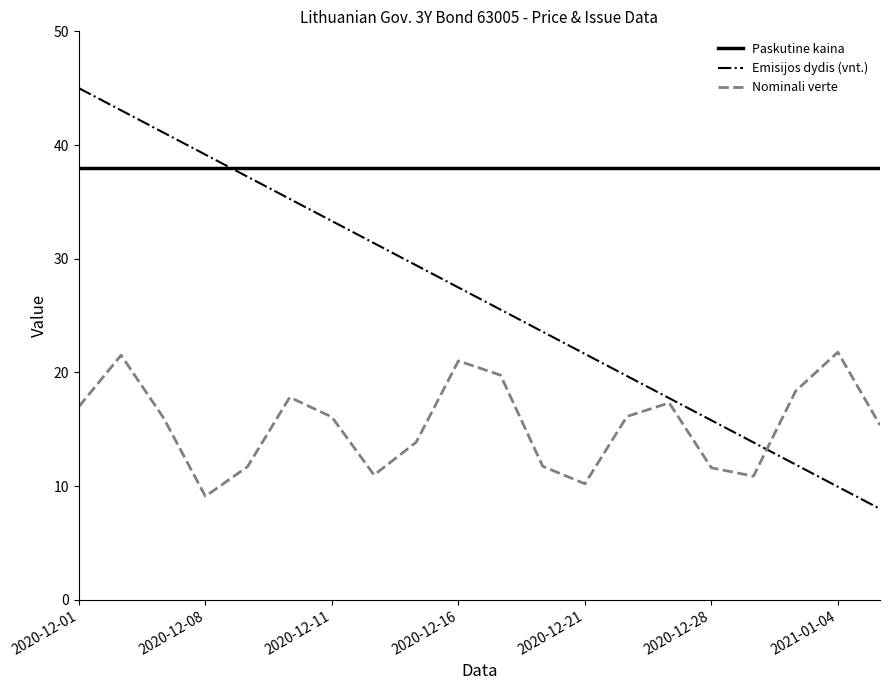

Rank the series by their average value, from lowest to highest.

Nominali verte, Emisijos dydis (vnt.), Paskutine kaina